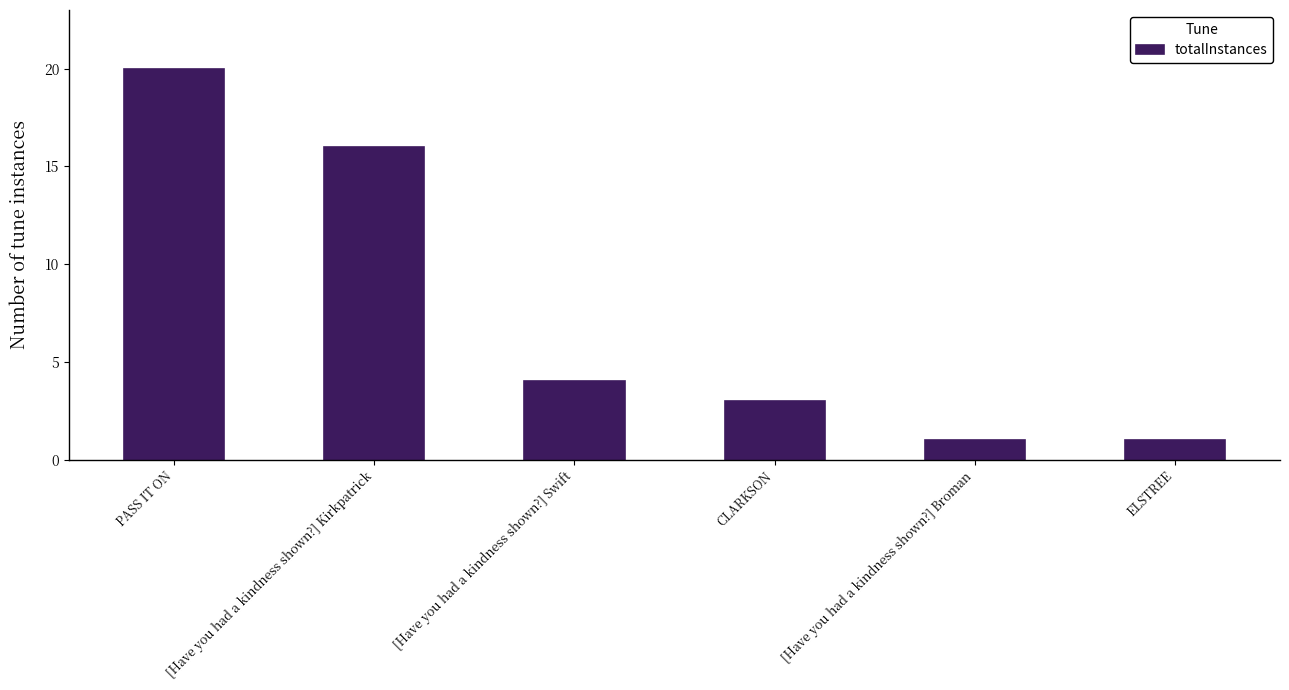

What is the label of the 3rd bar from the left?

[Have you had a kindness shown?] Swift